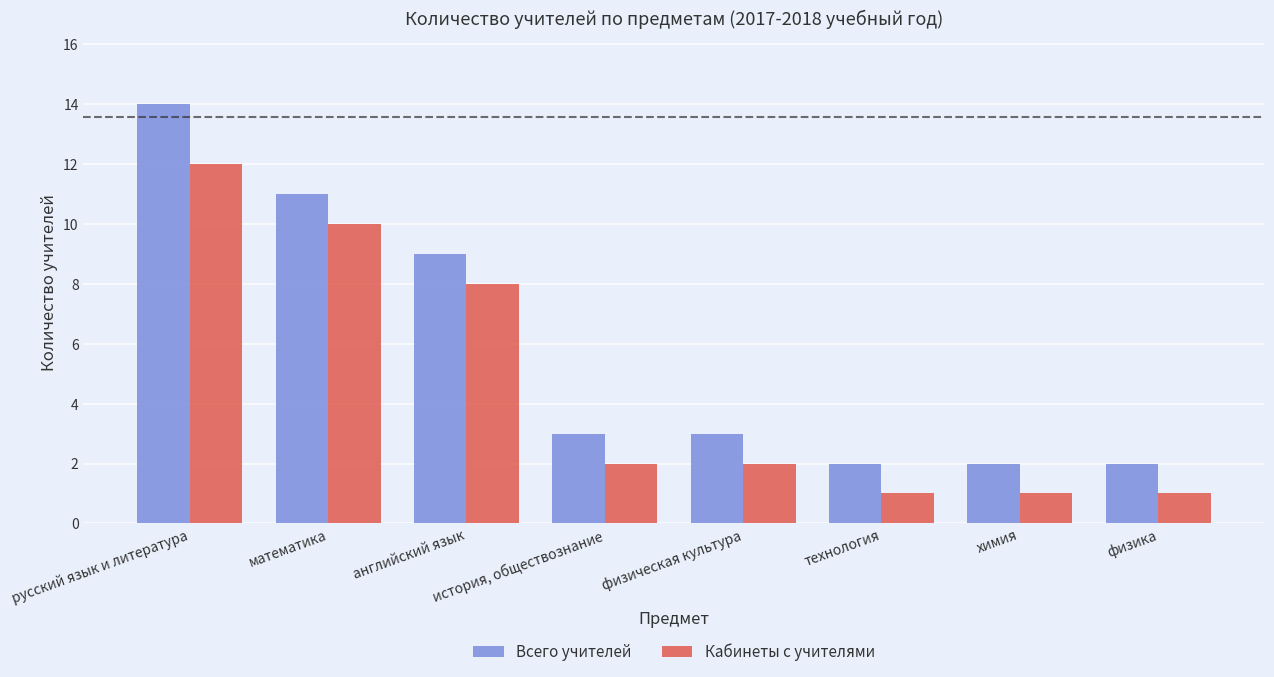

Which series has the largest range (max minus min)?

Всего учителей